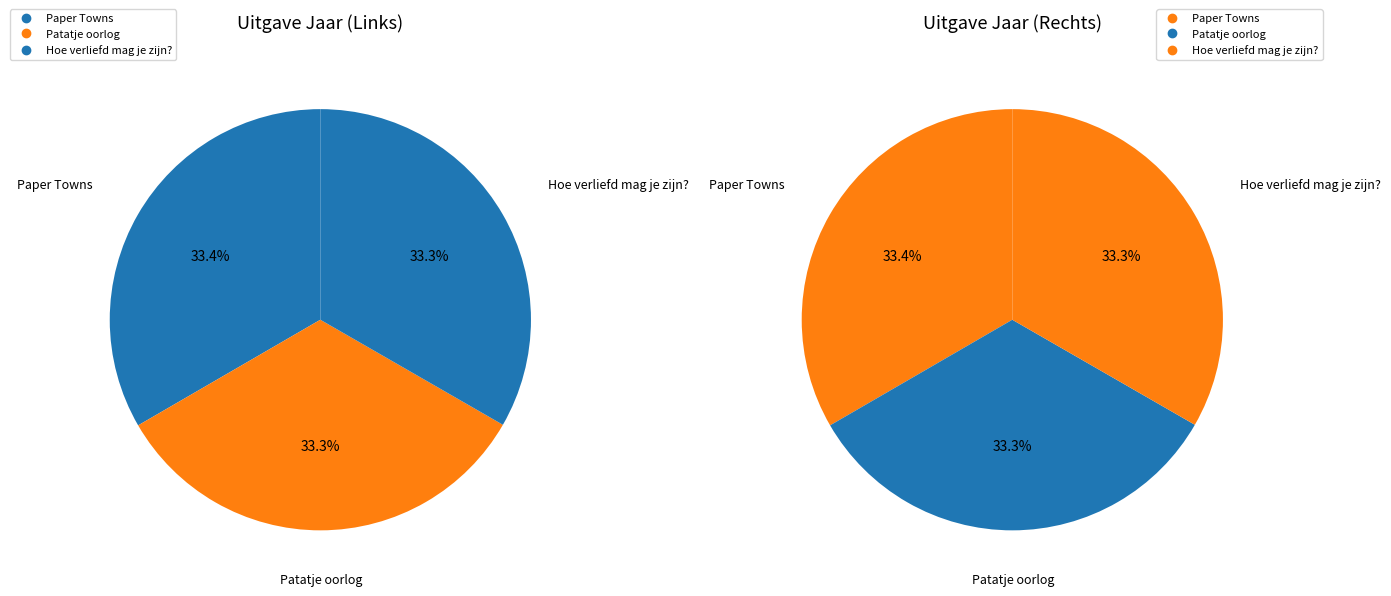

Does any single category account for the majority?

No